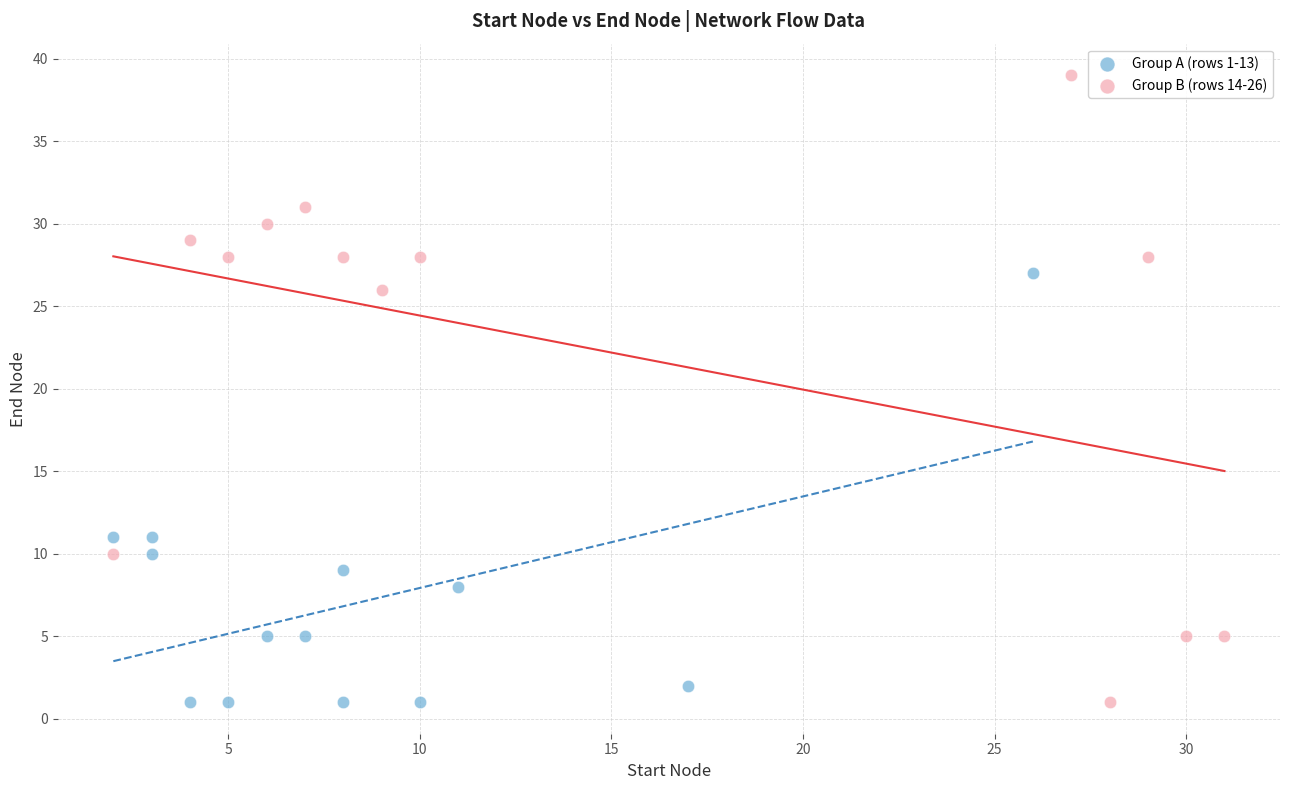

Which series reaches the maximum Y coordinate?

Group B (rows 14-26)